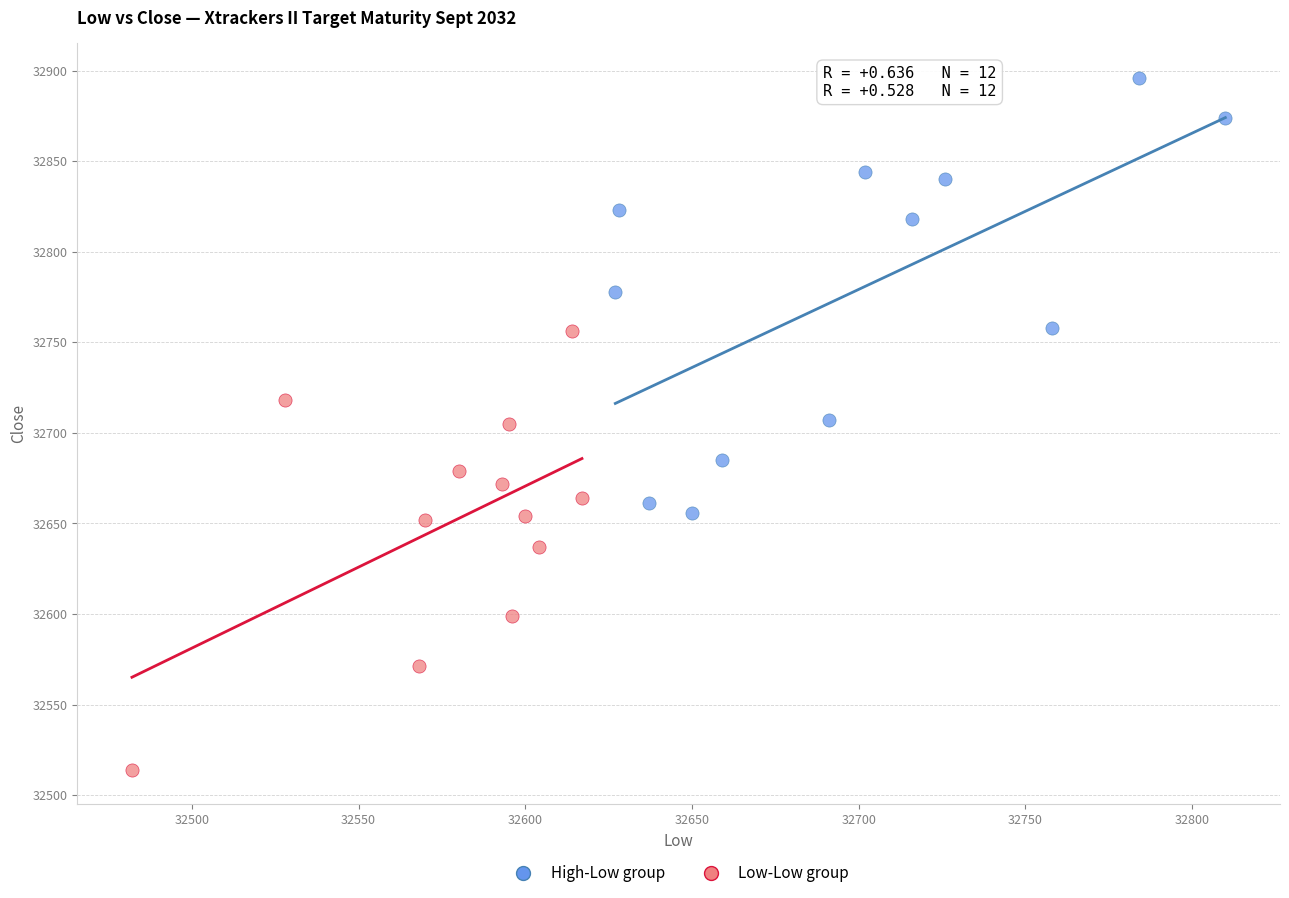

Which series reaches the maximum Y coordinate?

High-Low group